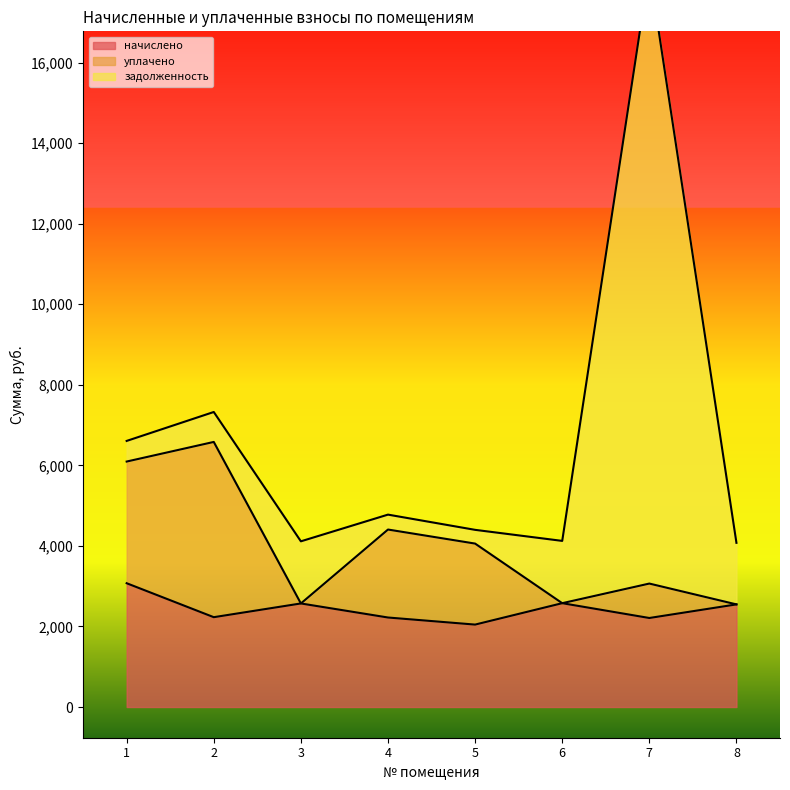

At which label does уплачено reach its minimum?

3